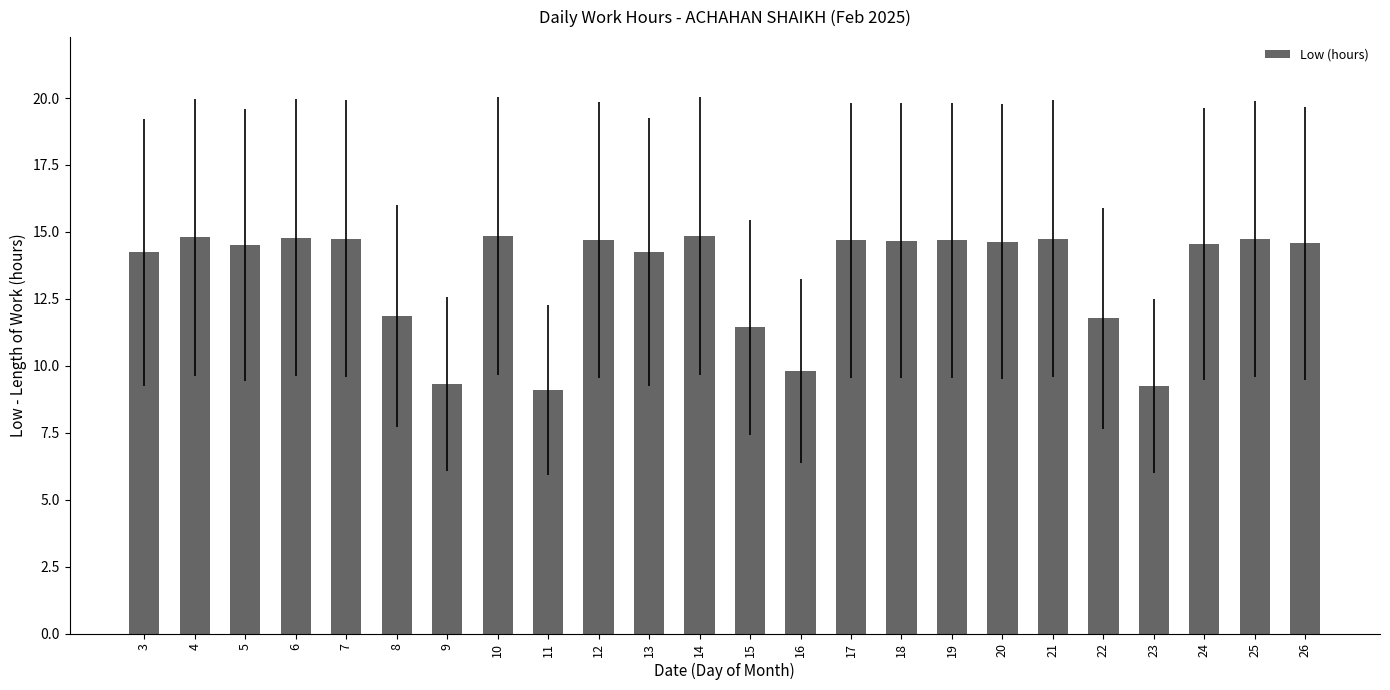

What is the change in value from 20 to 22?

-2.9